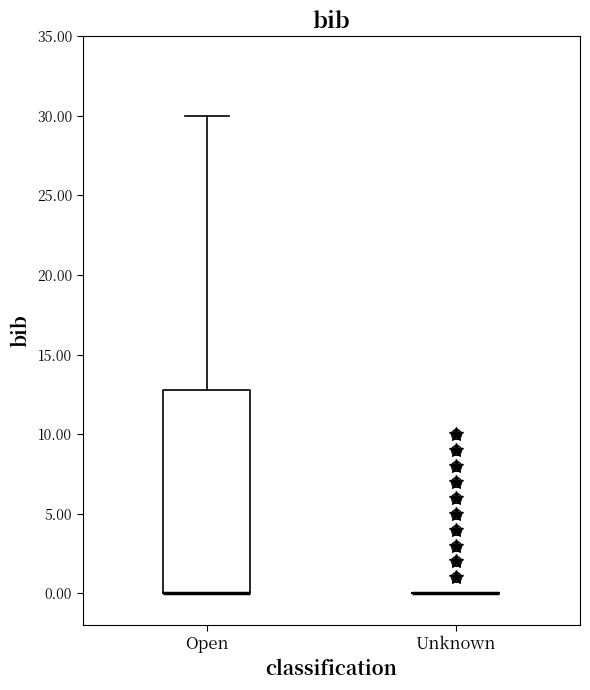

Reading left to right, transcribe this box plot: for each box, give where its median line is, the range the box spans, and where its two whiskers end, as read against the y-axis. The values are not printed on the chart, so give them approximately, as read against the axis.

Open: median 0 (drawn on the box's lower edge), box 0 to 13, whiskers 0 to 30
Unknown: box collapsed to a line at 0, whiskers 0 to 0